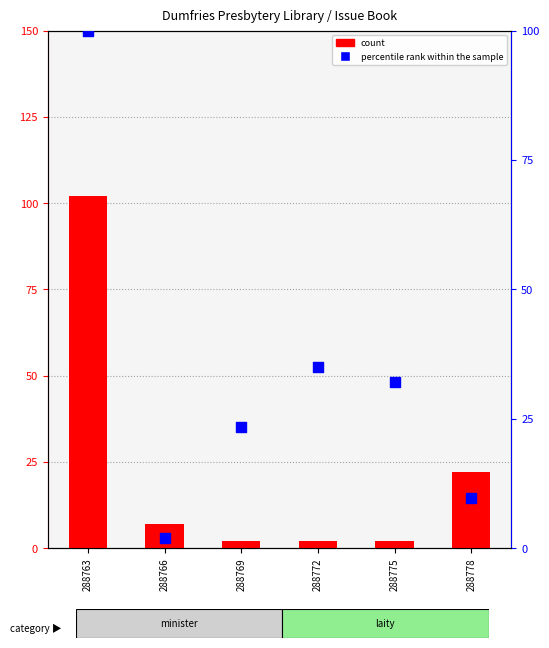

Which series reaches the minimum Y coordinate?

percentile rank within the sample